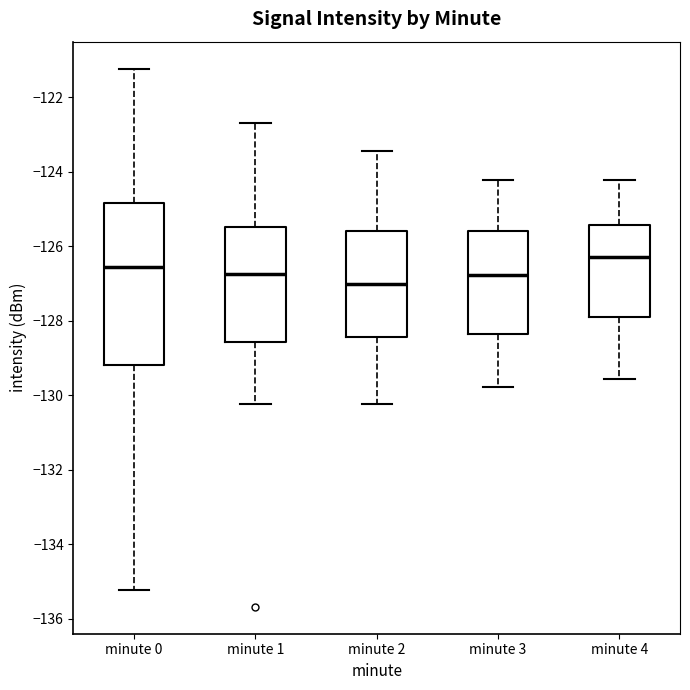

Comparing the boxes themselves (not the whiskers), which one is the tallest?

minute 0